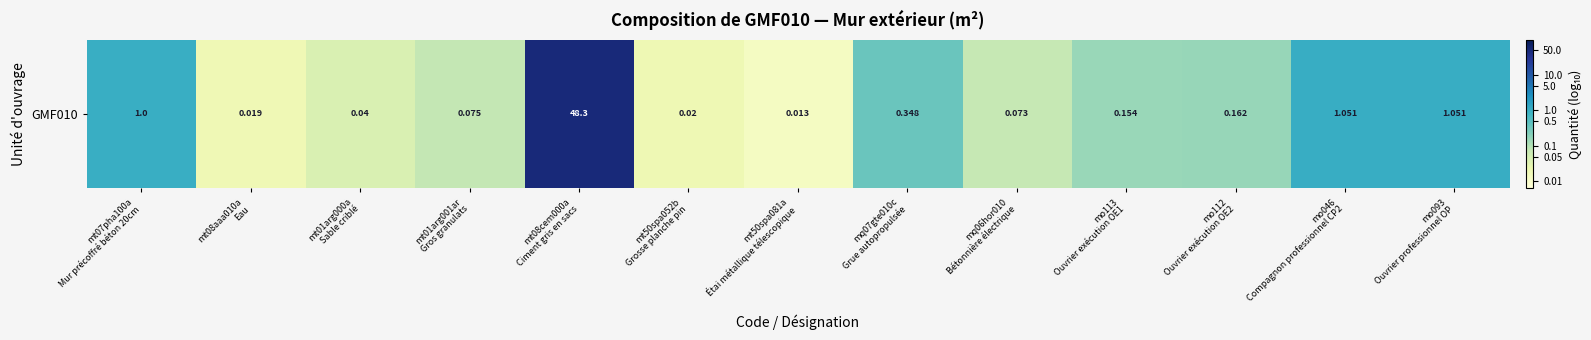

Rank the categories by value from highest to lowest.

mt08cem000a
Ciment gris en sacs, mo046
Compagnon professionnel CP2, mo093
Ouvrier professionnel OP, mt07pha100a
Mur précoffré béton 20cm, mq07gte010c
Grue autopropulsée, mo112
Ouvrier exécution OE2, mo113
Ouvrier exécution OE1, mt01arg001ar
Gros granulats, mq06hor010
Bétonnière électrique, mt01arg000a
Sable criblé, mt50spa052b
Grosse planche pin, mt08aaa010a
Eau, mt50spa081a
Étai métallique télescopique